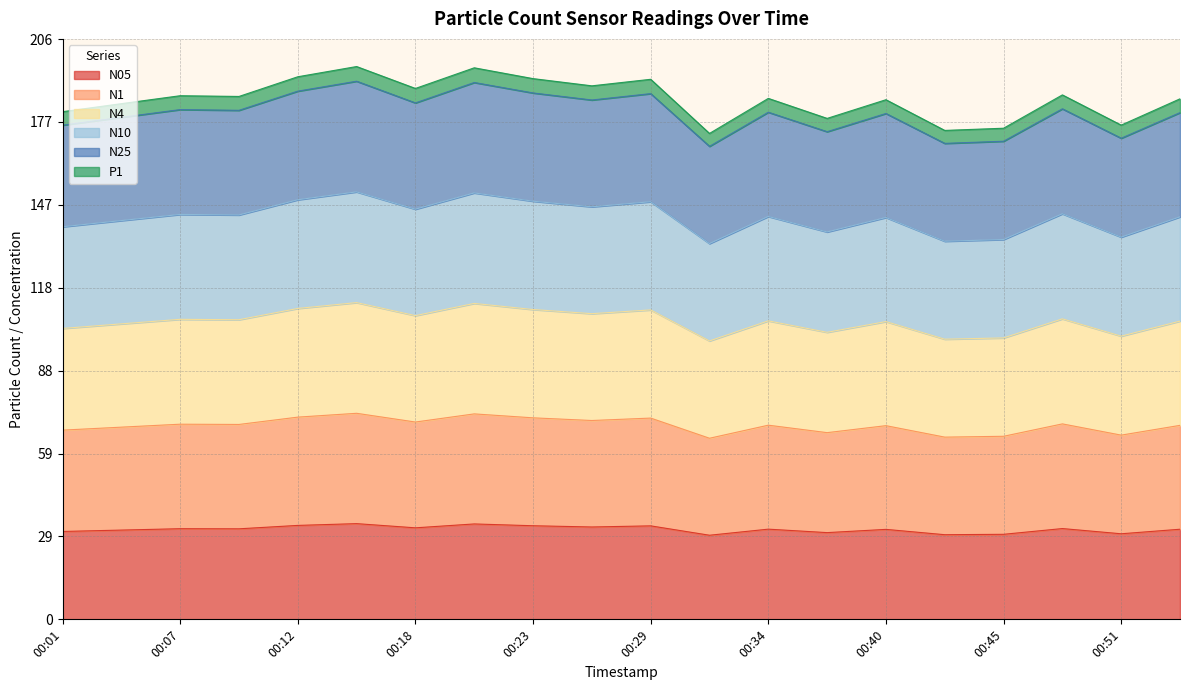

What is the highest value of the N05 series?

34.0